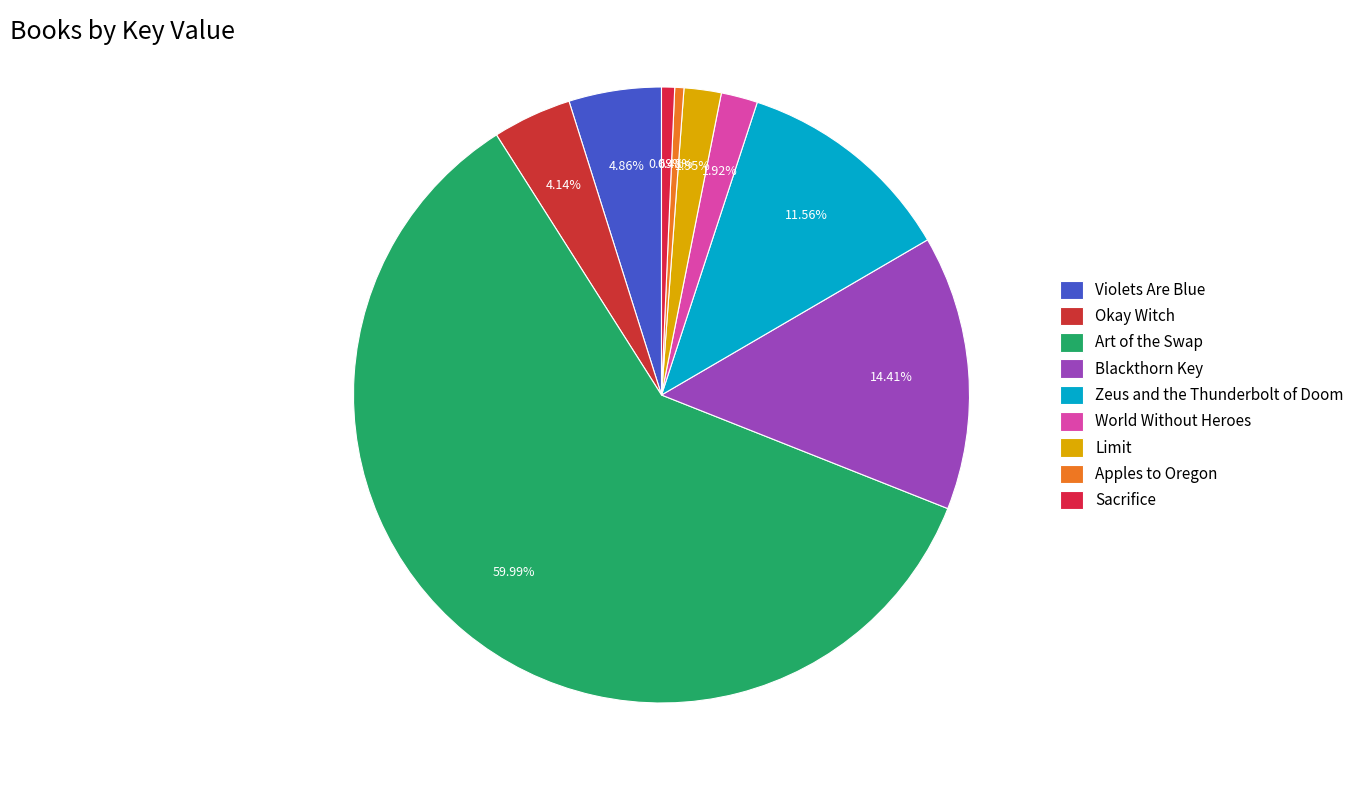

What percentage is the Limit slice, to the nearest percent?

2%